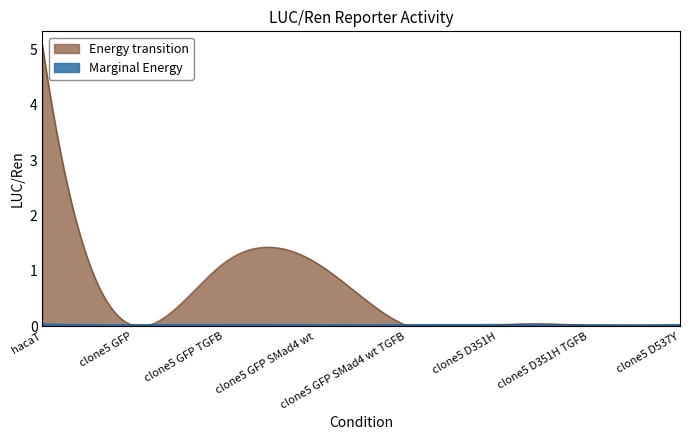

What is the label of the 4th point from the left?

clone5 GFP SMad4 wt